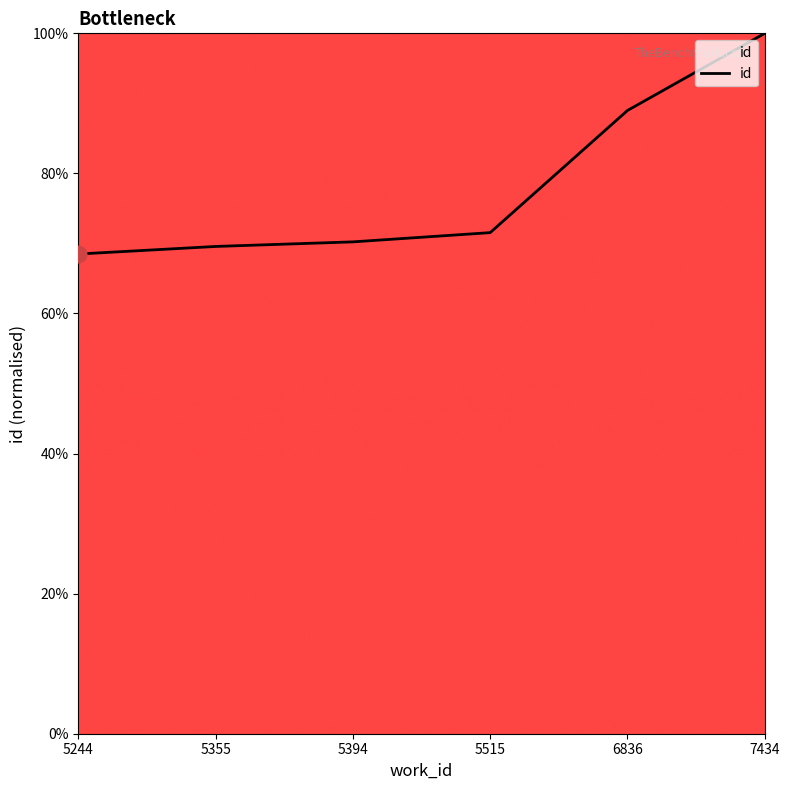

What is the difference between the values at 5394 and 7434?

29.8